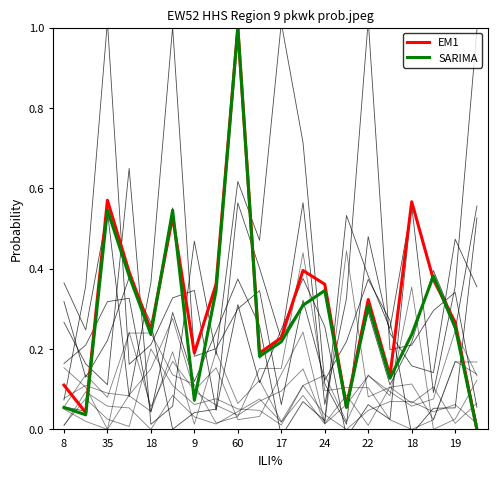

Is it true that SARIMA equals 0.1 at 24?

False